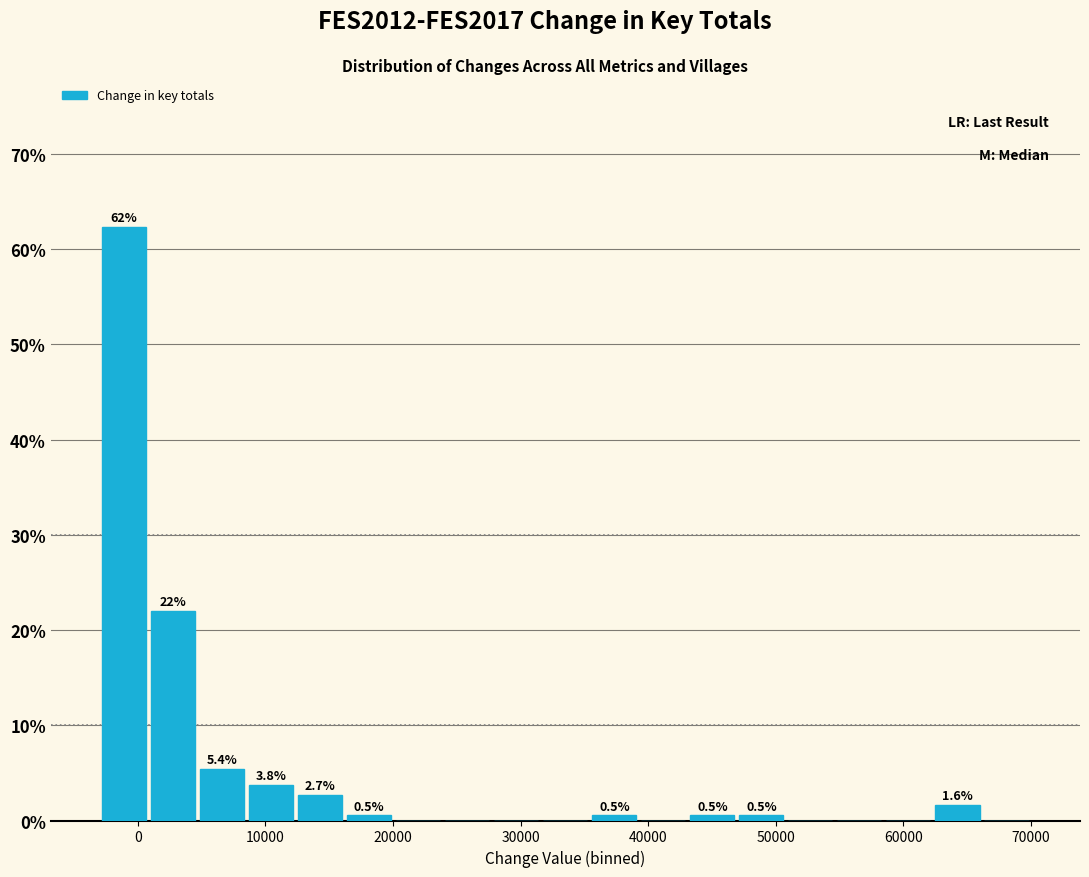

Read against the x-axis, roughly where is the centre of the tallest bar?

-1000